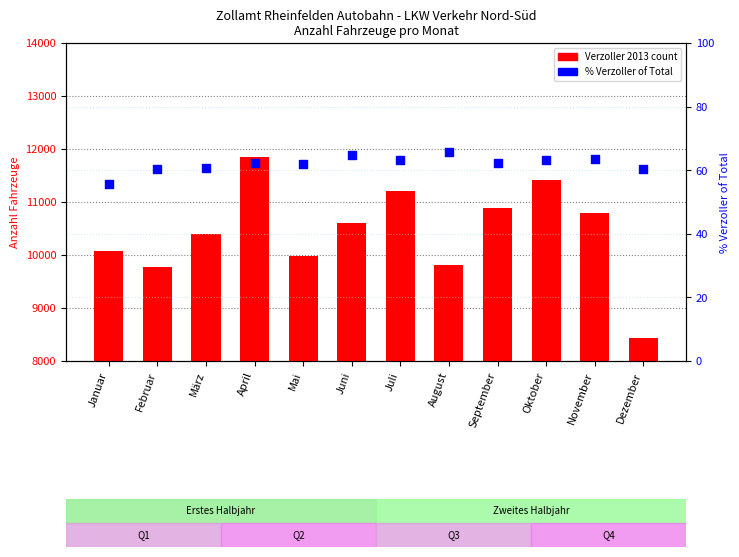

At how many categories does at least one series exceed 9821?

9